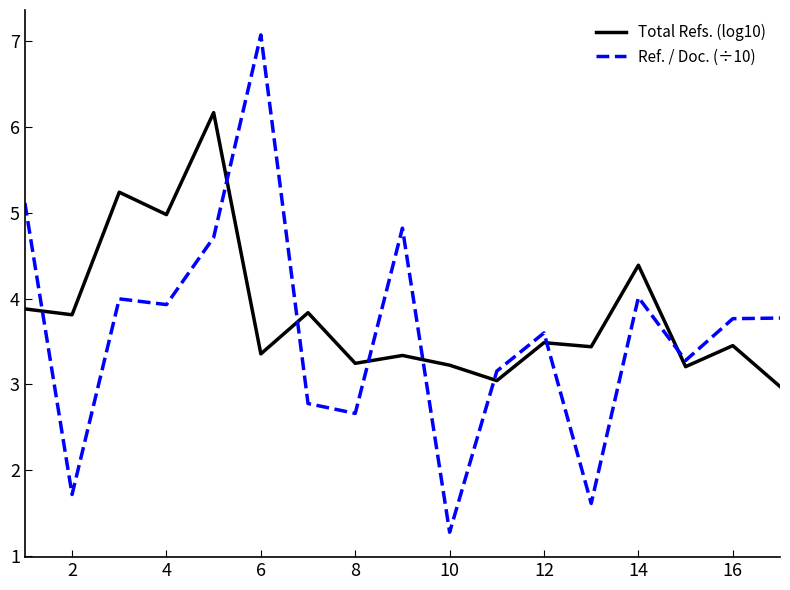

What is the greatest value displayed?

7.1